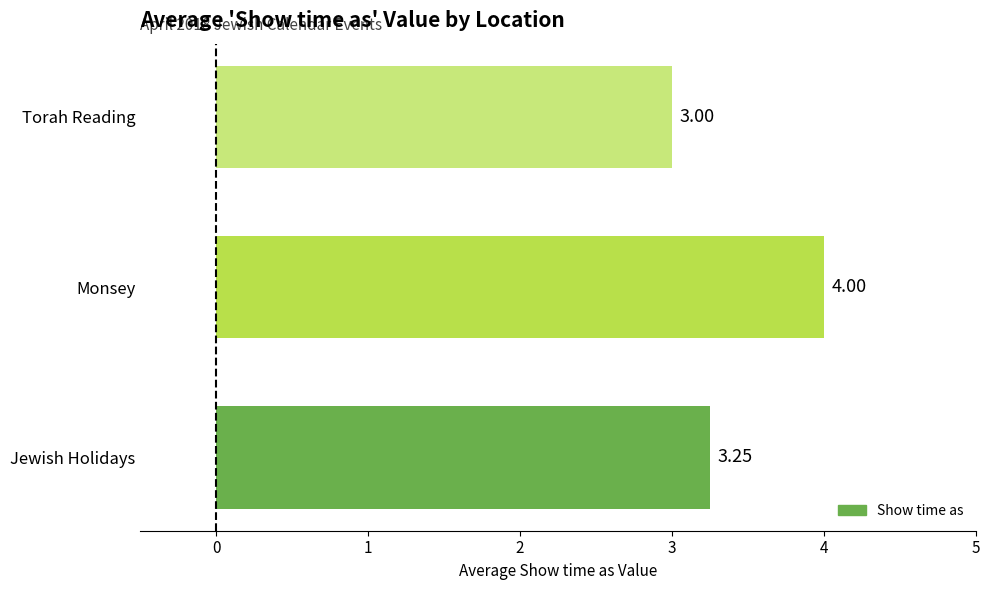

Where is the data nearest to the value 3?

Torah Reading